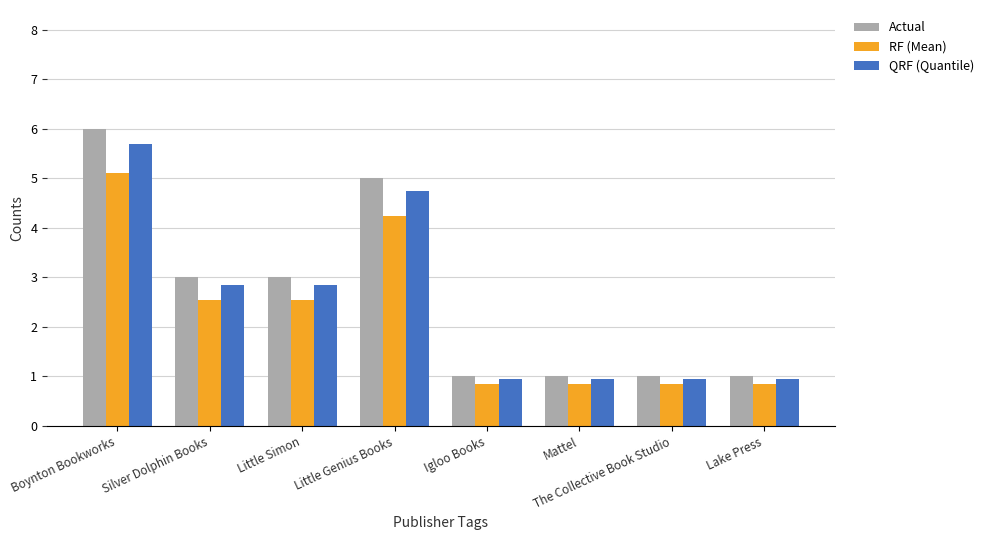

What is the label of the 3rd bar from the left?

Little Simon